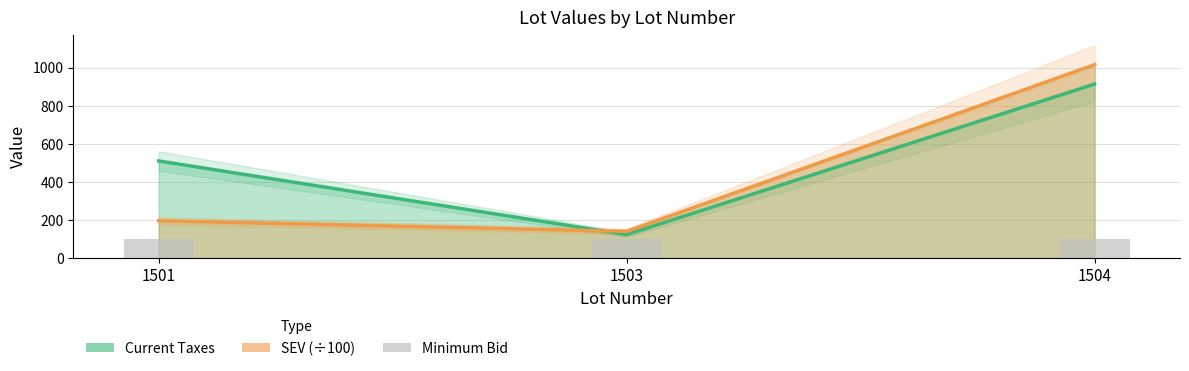

Which series has the largest range (max minus min)?

SEV